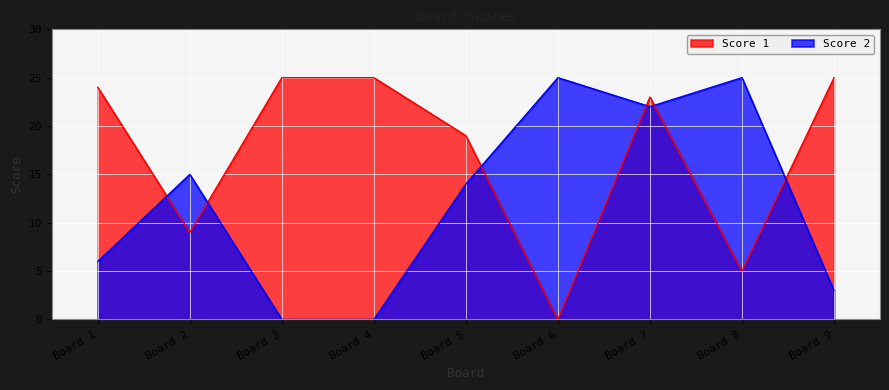

After their last crossing, which series has the higher values: Score 2 or Score 1?

Score 1